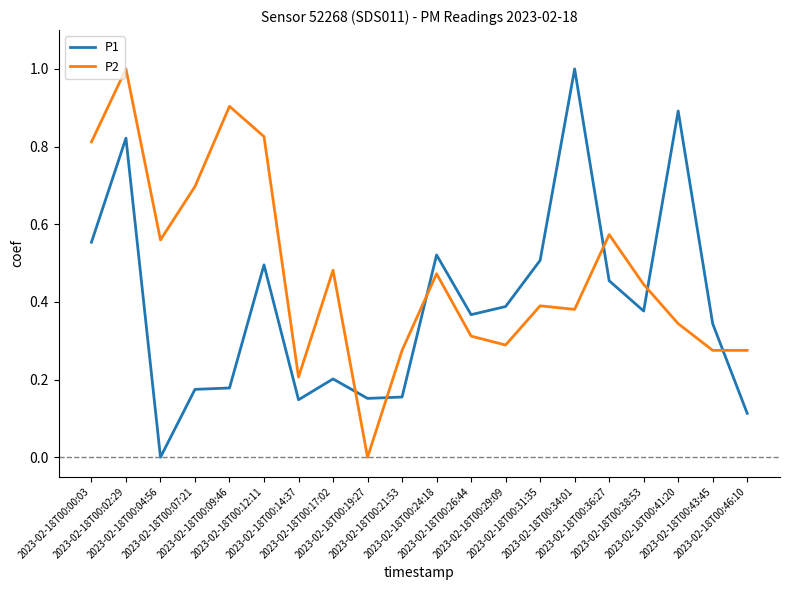

How many positive values does the P2 series have?

19